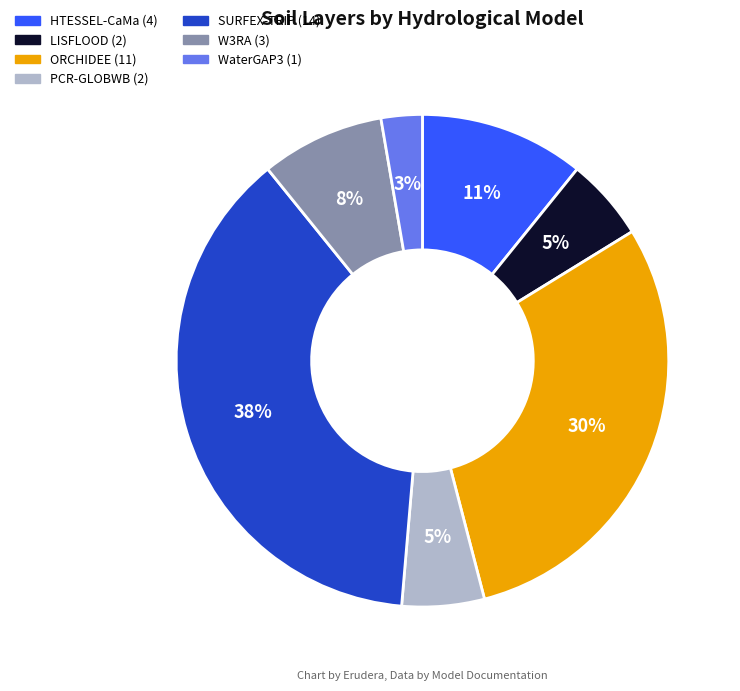

Between LISFLOOD and ORCHIDEE, which is larger?

ORCHIDEE